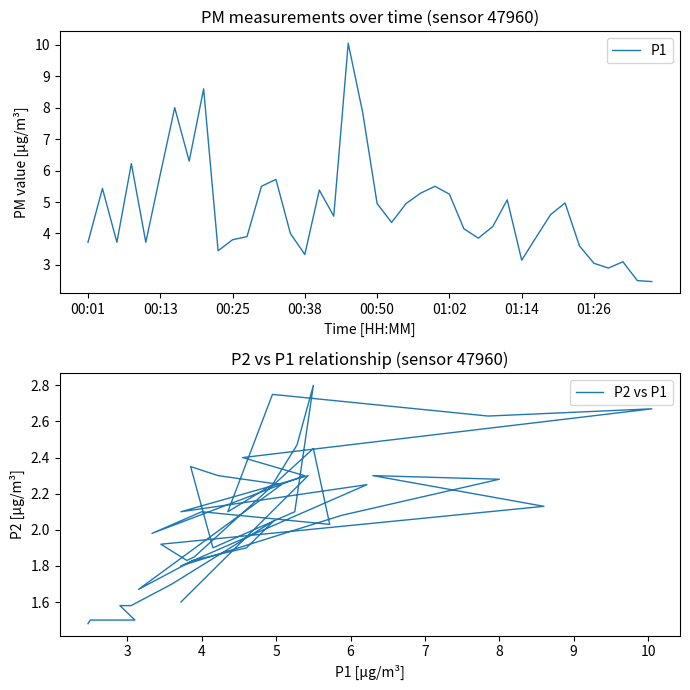

What is the minimum value for P1?

2.5